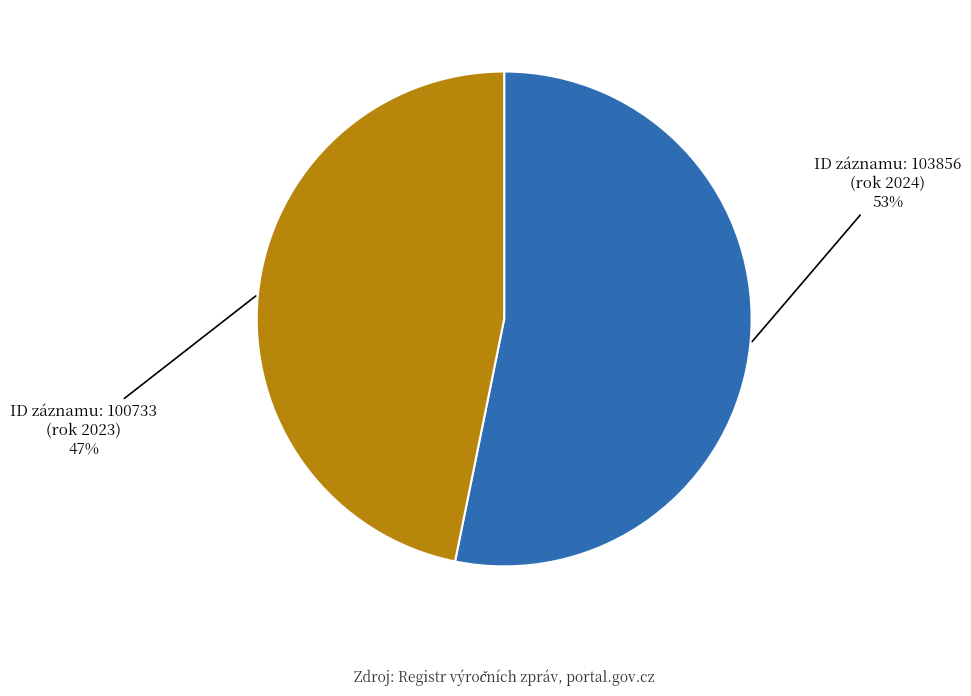

Does any single category account for the majority?

Yes